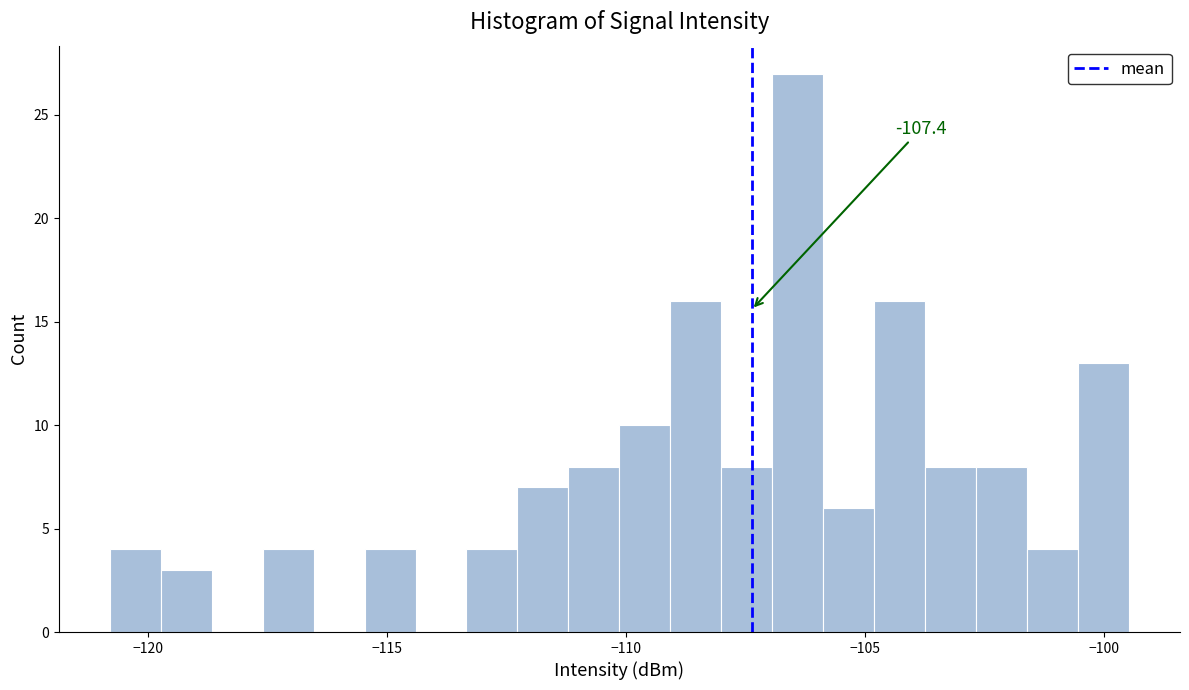

Around what value on the x-axis is the tallest bar? Give the approximate position of its centre, as read against the axis.

-106.5